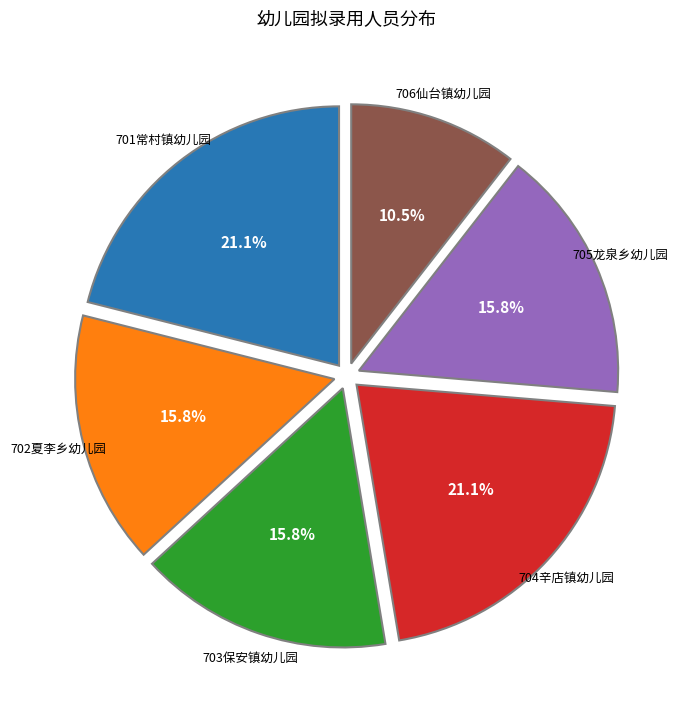

Does any single category account for the majority?

No